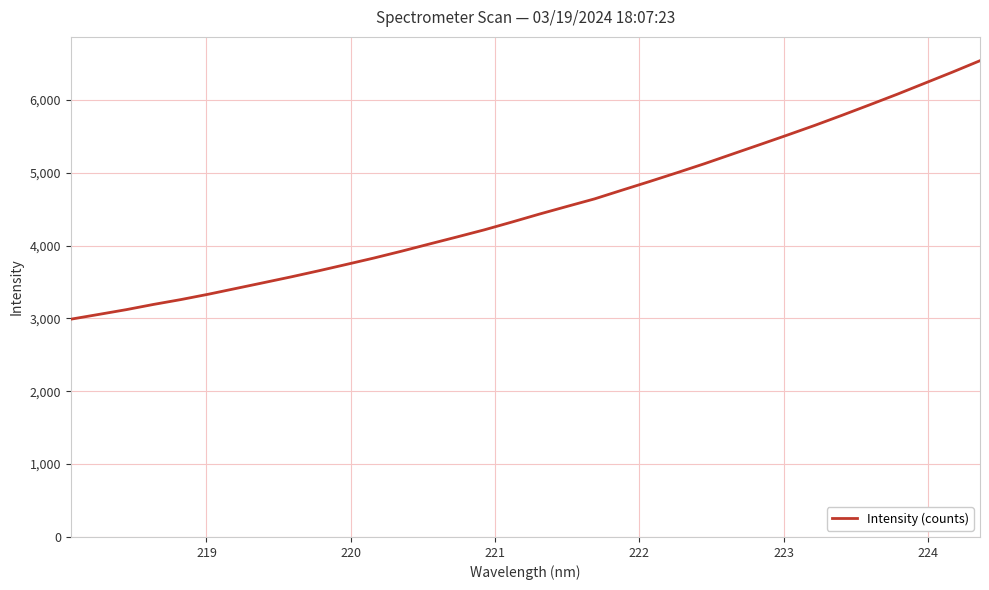

What is the greatest value displayed?

6539.1